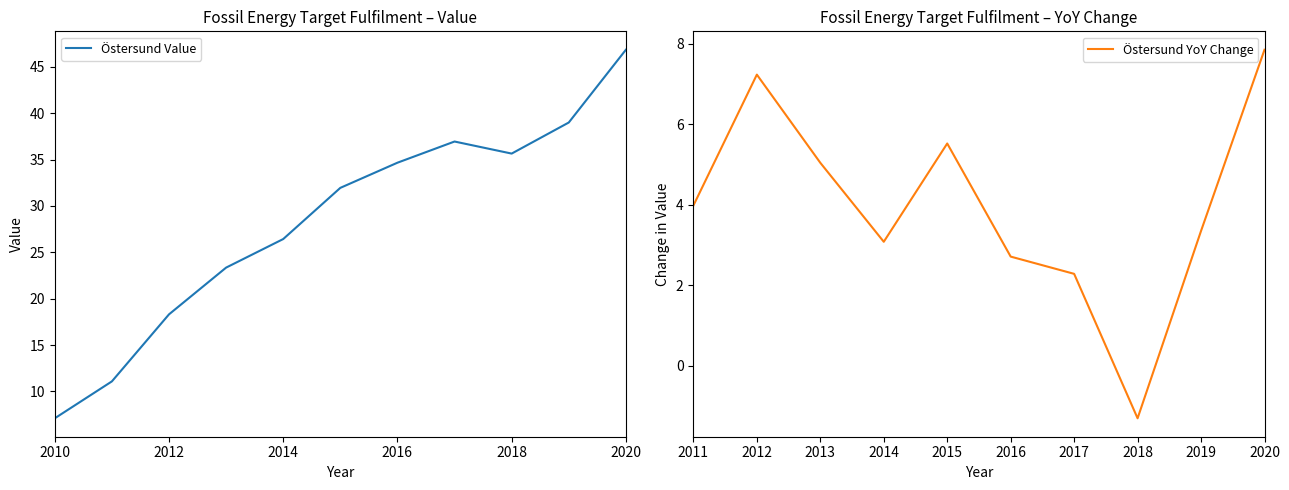

What is the sum of all values?

311.4